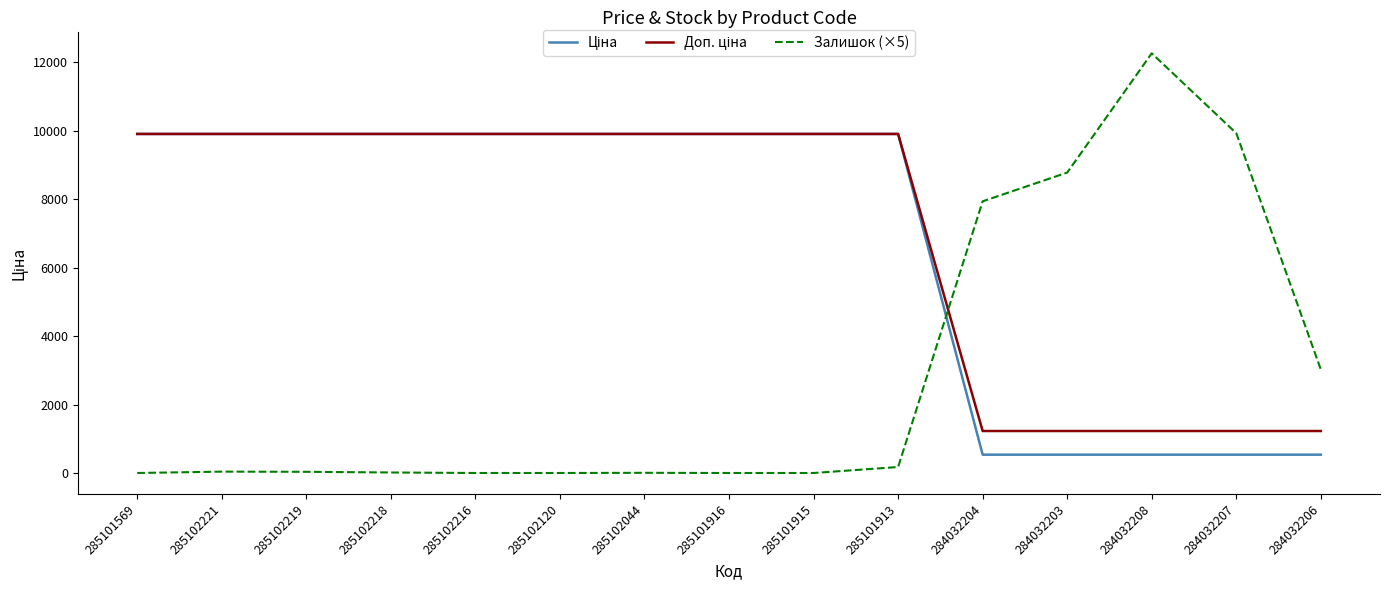

What is the total value across all series at 285101569?

19817.0